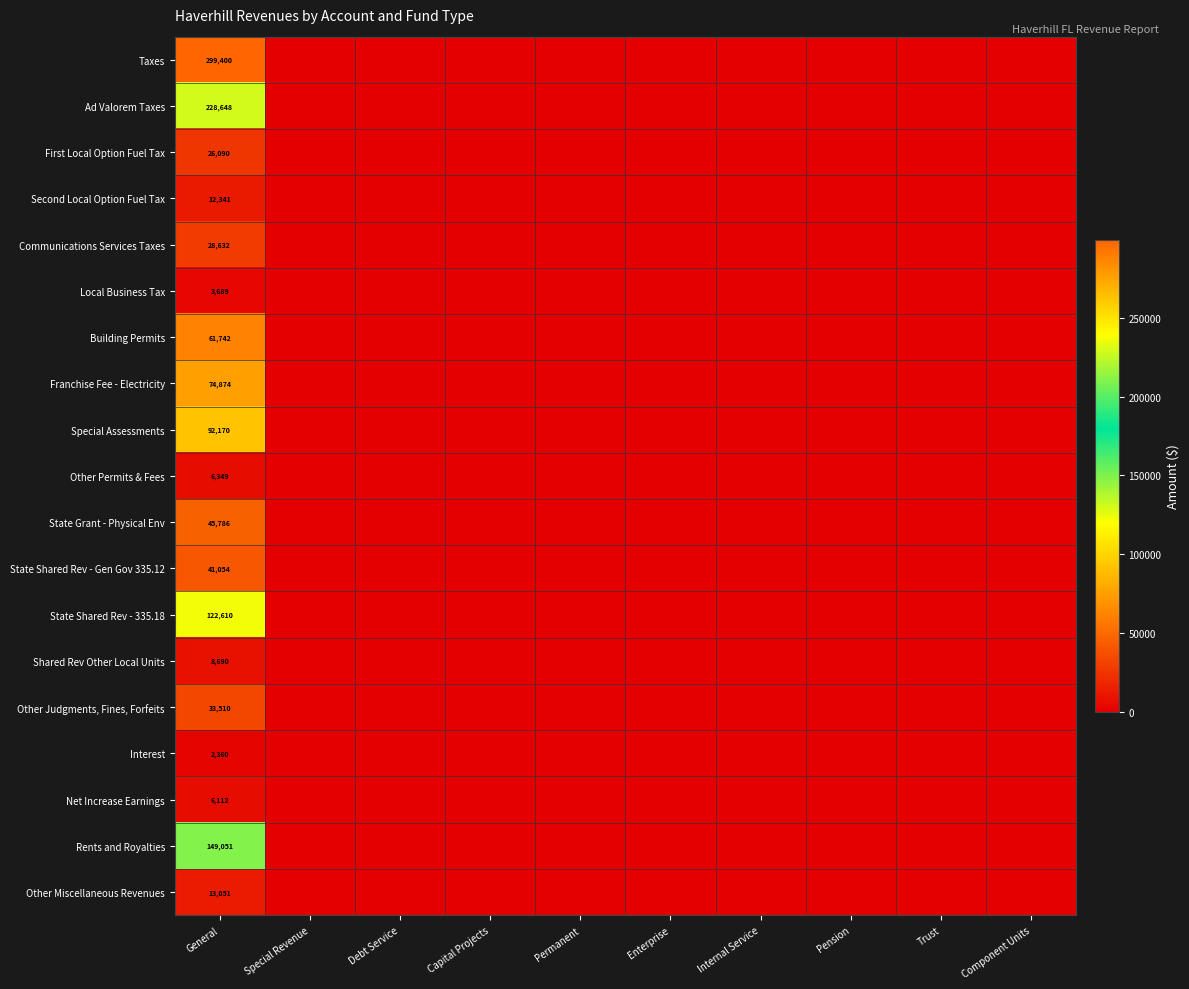

The Local Business Tax series shows 6638 at General. True or false?

False